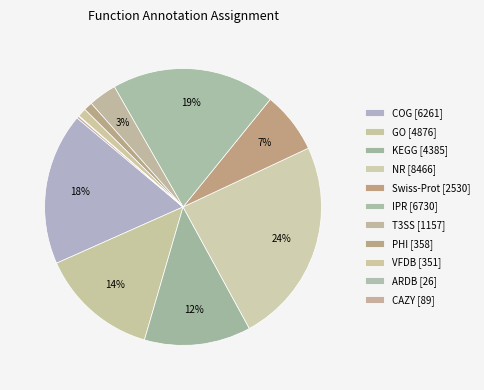

Combined, what portion of the pie is IPR and CAZY?

19.4%